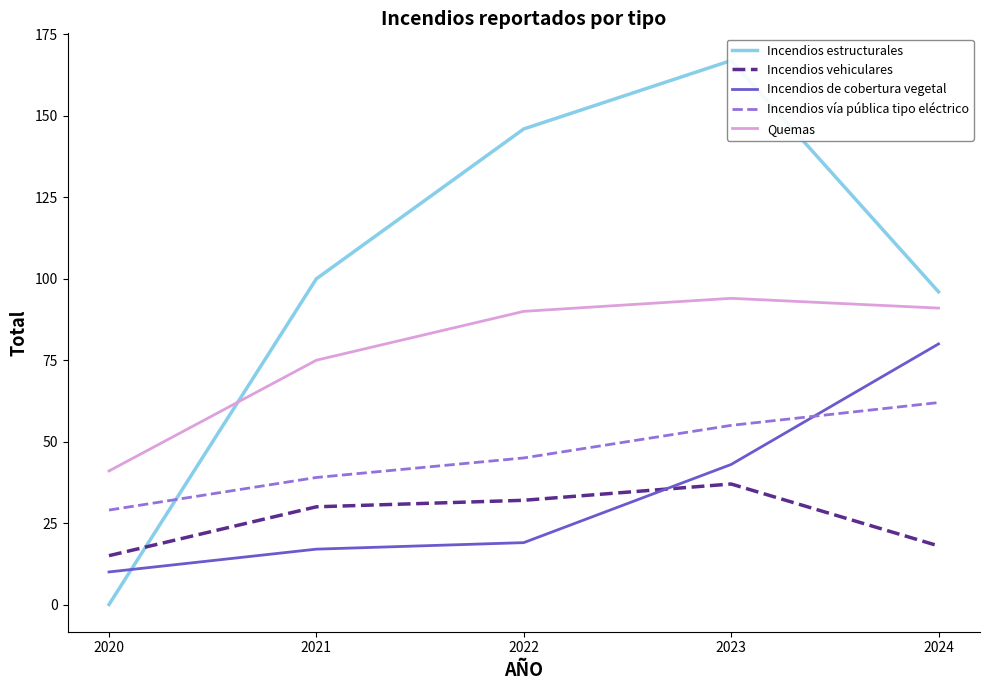

How many values in the Incendios vía pública tipo eléctrico series exceed 45?

2